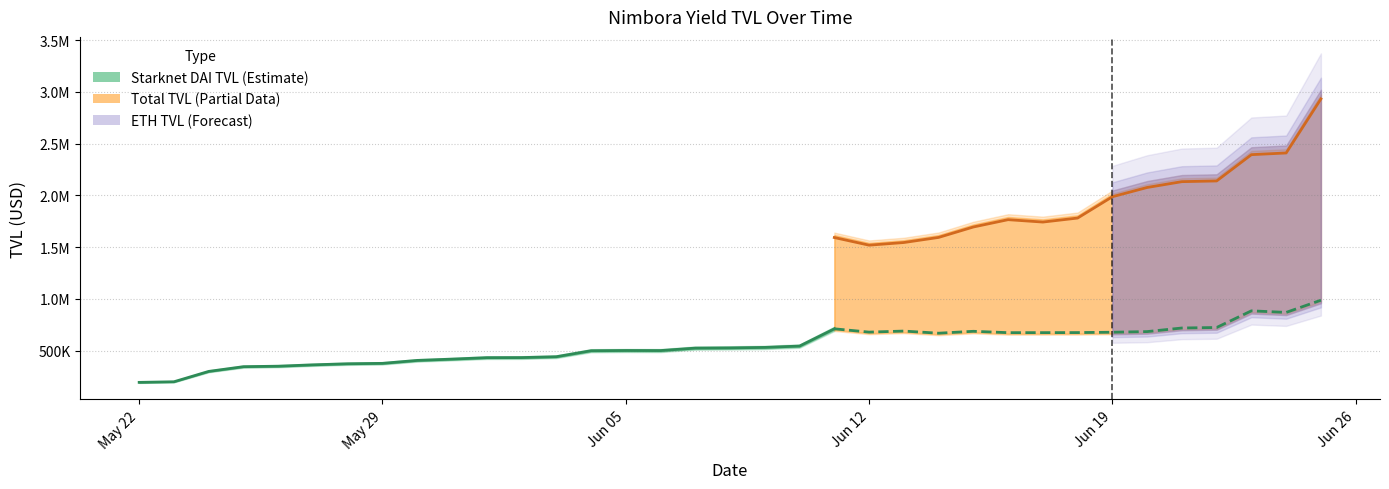

How many data points in starknet_TVL are above 527074?

18